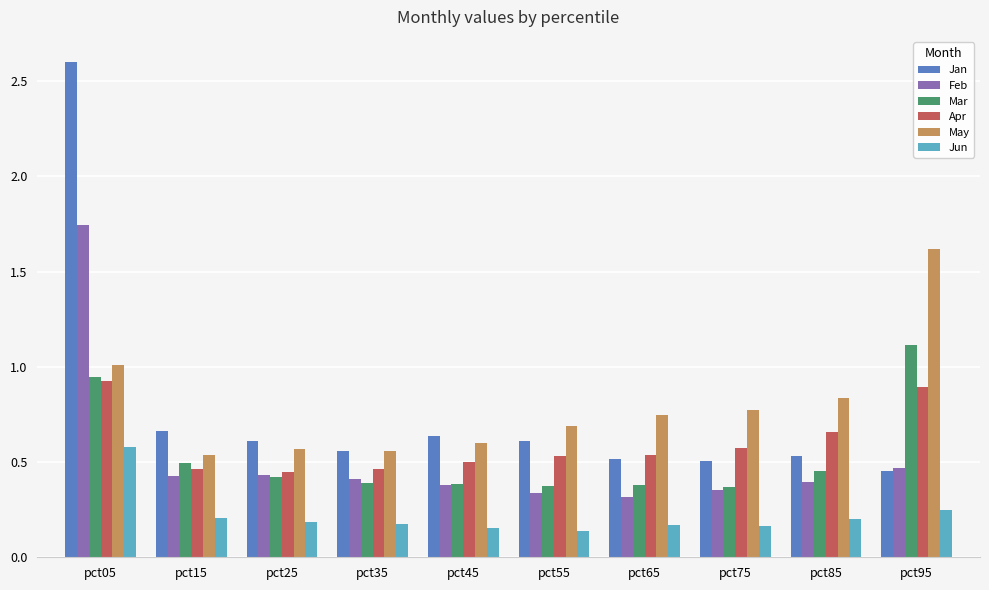

Count the number of categories in the chart.

10